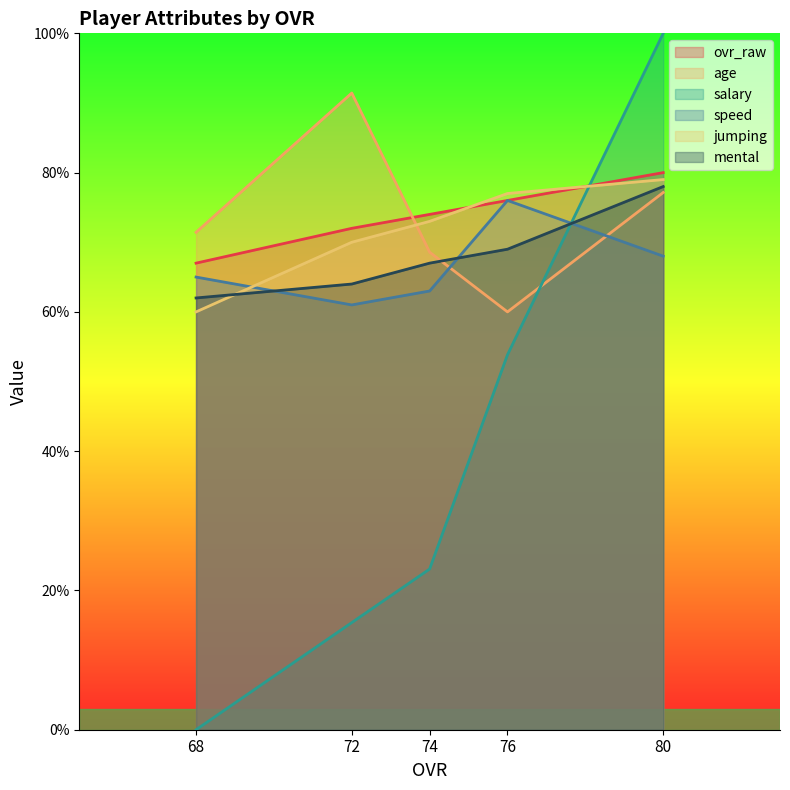

What is the total value across all series at 72?

373.8